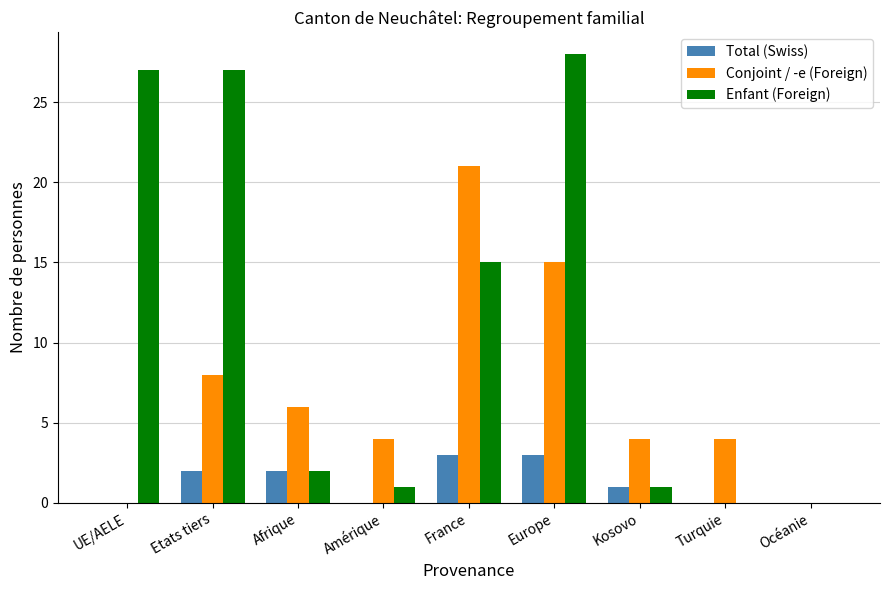

What is the maximum value for Total (Swiss)?

3